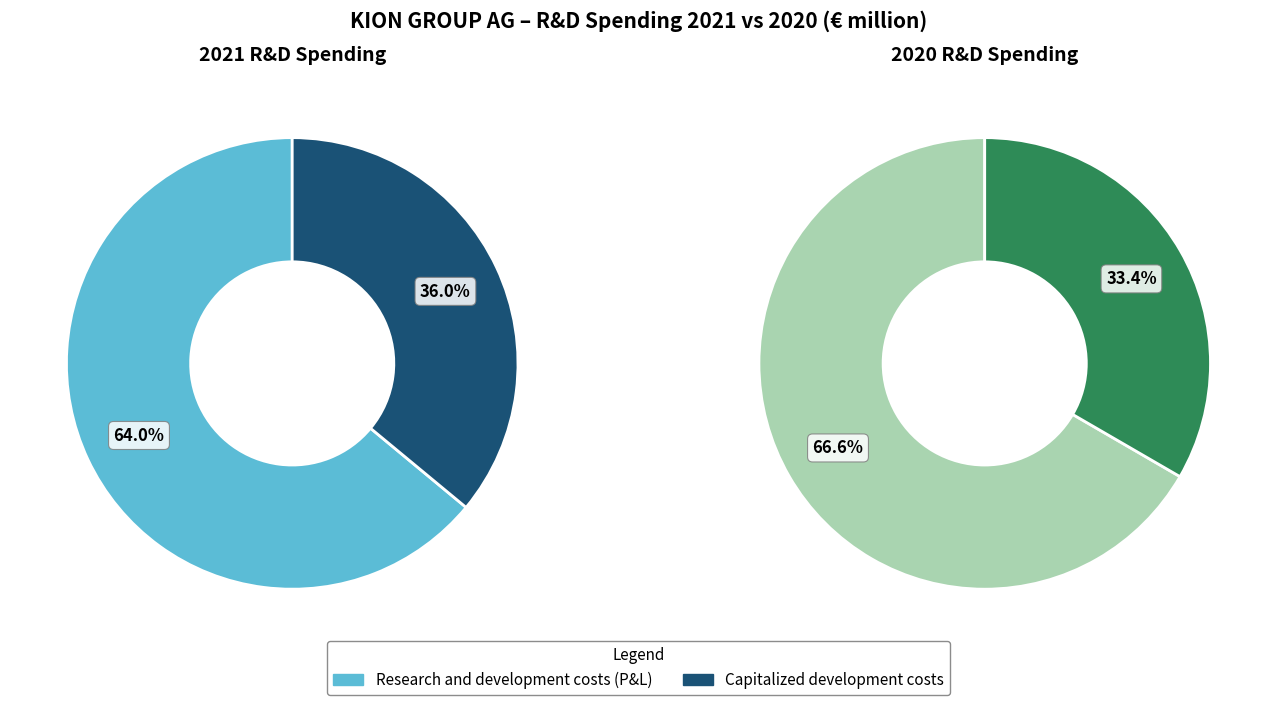

What percentage is the Capitalized development costs slice, to the nearest percent?

36%